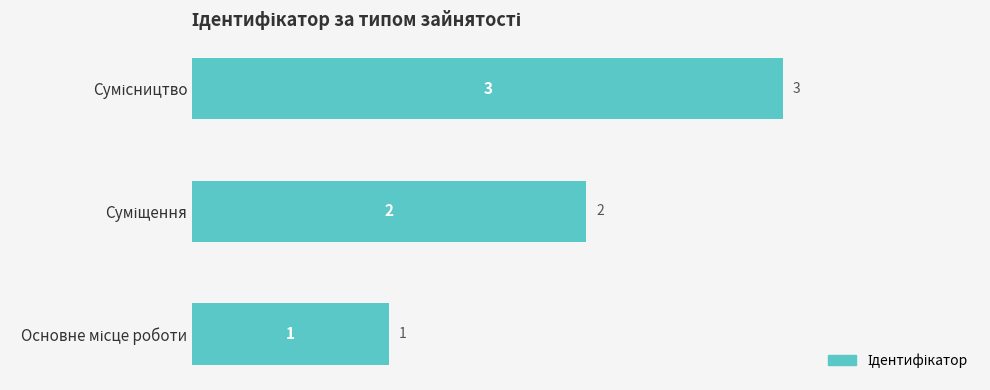

What is the sum of all values?

6